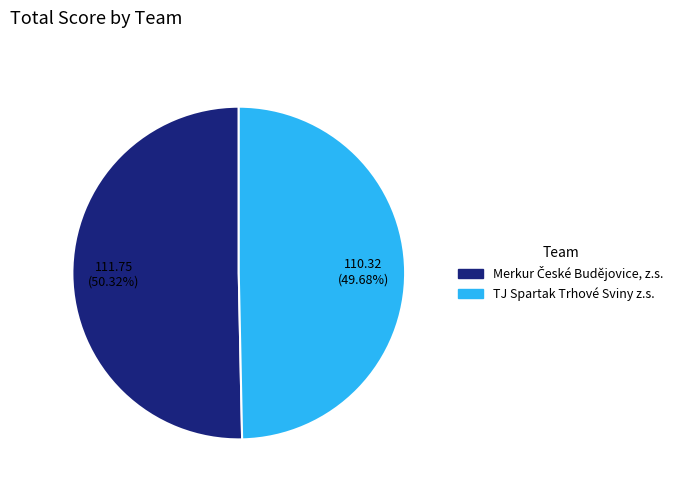

Which category has the smallest portion of the pie?

TJ Spartak Trhové Sviny z.s.